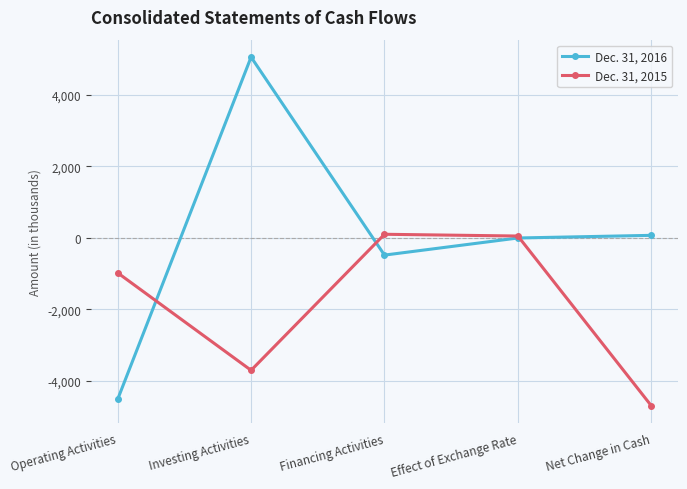

What is the value of the Dec. 31, 2015 point at the 5th from the left?

-4701